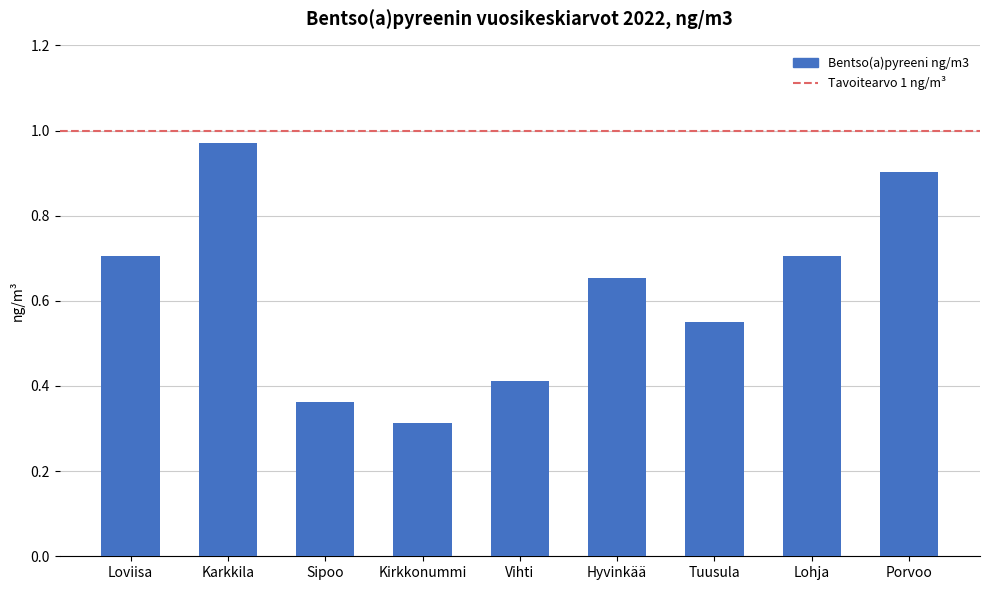

What is the sum of all values?

5.6